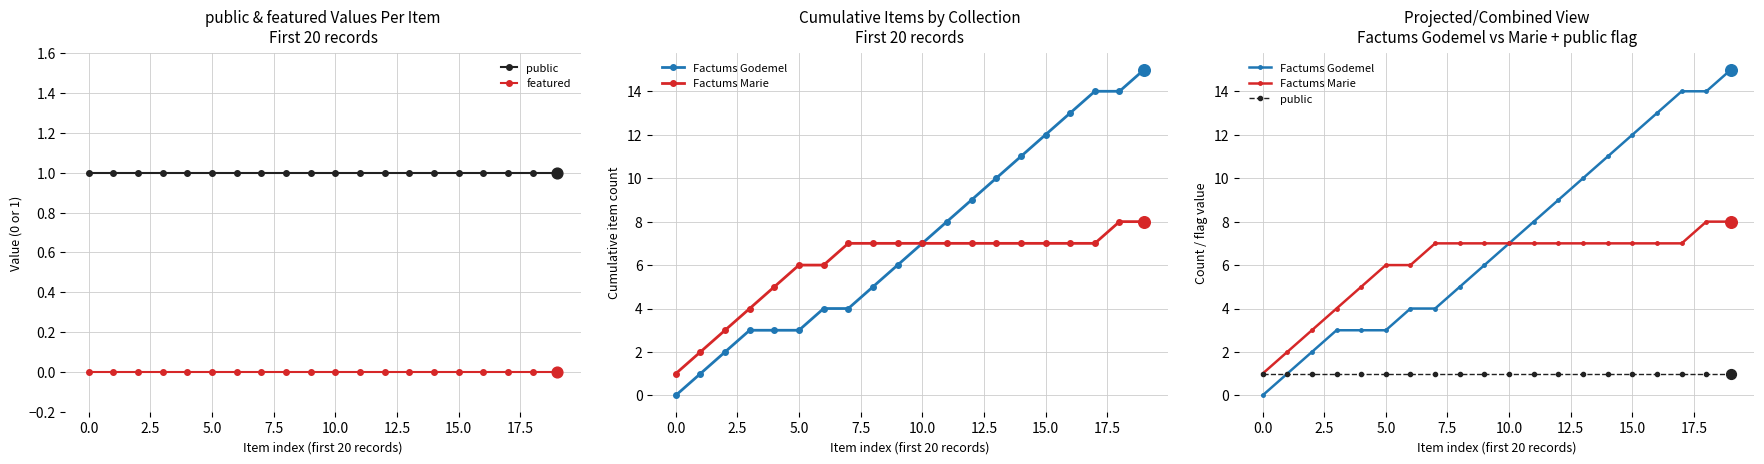

Which series contains the highest Y value?

Factums Godemel